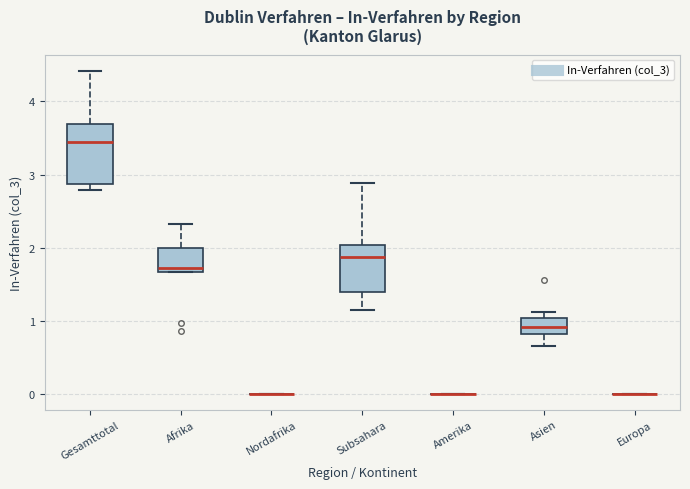

Reading left to right, read every box against the y-axis: the position of its median line, the range the box covers, and the ends of its whiskers. The values are not printed on the chart, so give them approximately, as read against the axis.

Gesamttotal: median 3.4, box 2.9 to 3.7, whiskers 2.8 to 4.4
Afrika: median 1.7 (just above the box's lower edge), box 1.7 to 2.0, whiskers 1.7 to 2.3
Nordafrika: box collapsed to a line at 0.0, whiskers 0.0 to 0.0
Subsahara: median 1.9, box 1.4 to 2.0, whiskers 1.1 to 2.9
Amerika: box collapsed to a line at 0.0, whiskers 0.0 to 0.0
Asien: median 0.9, box 0.8 to 1.0, whiskers 0.7 to 1.1
Europa: box collapsed to a line at 0.0, whiskers 0.0 to 0.0